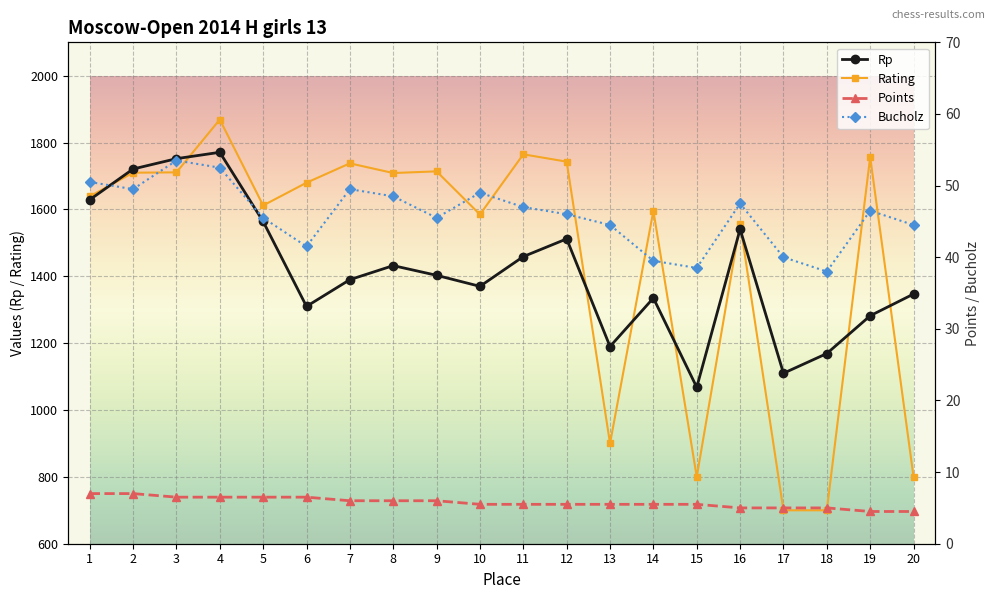

At which category is the sum across all series the highest?

4